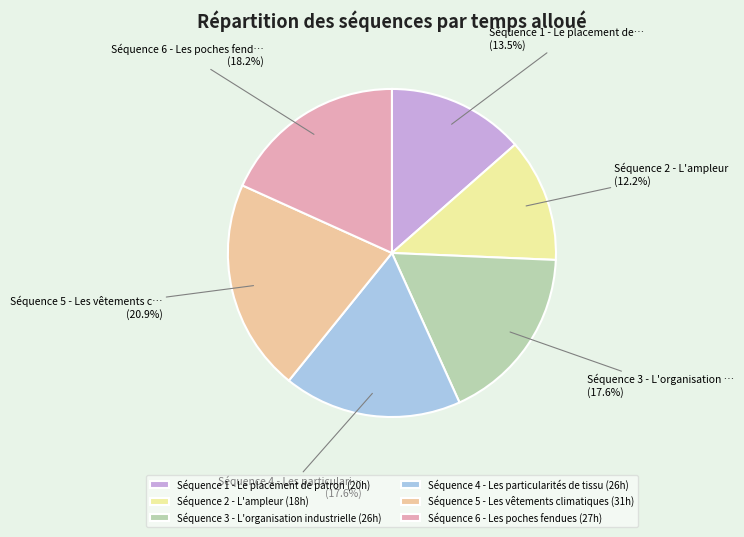

What is the largest slice in the pie chart?

Séquence 5 - Les vêtements climatiques